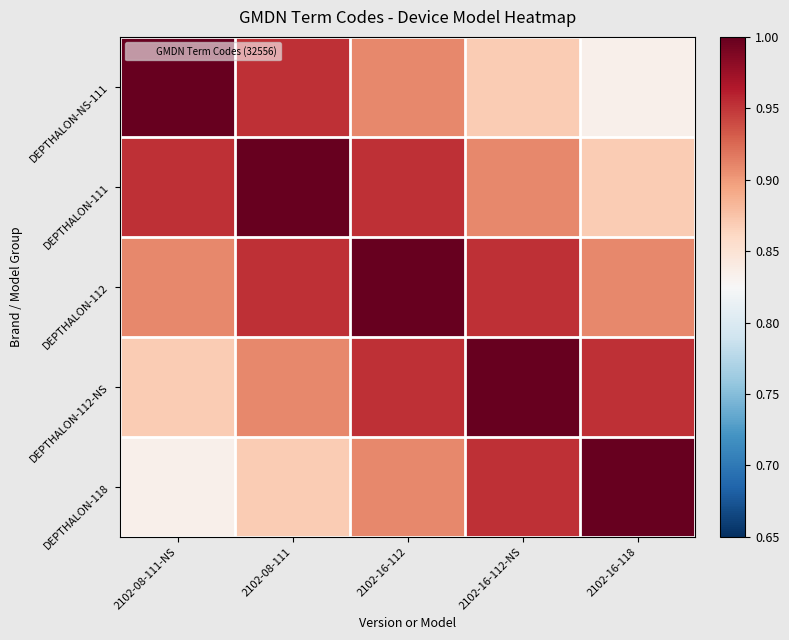

What is the greatest value displayed?

1.0